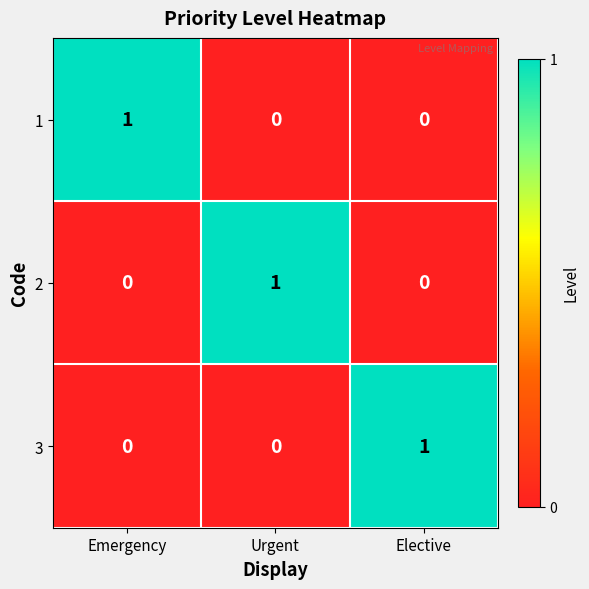

The value of 3 at Elective is 1. True or false?

True